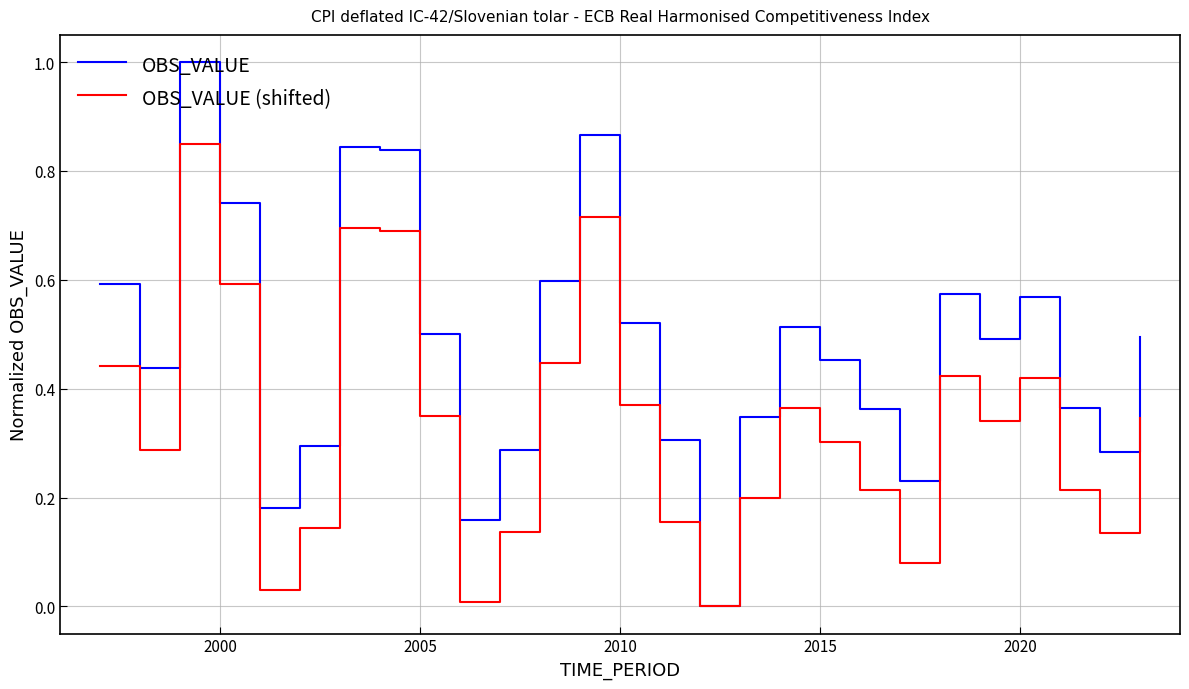

How many values in the OBS_VALUE series exceed 0?

26